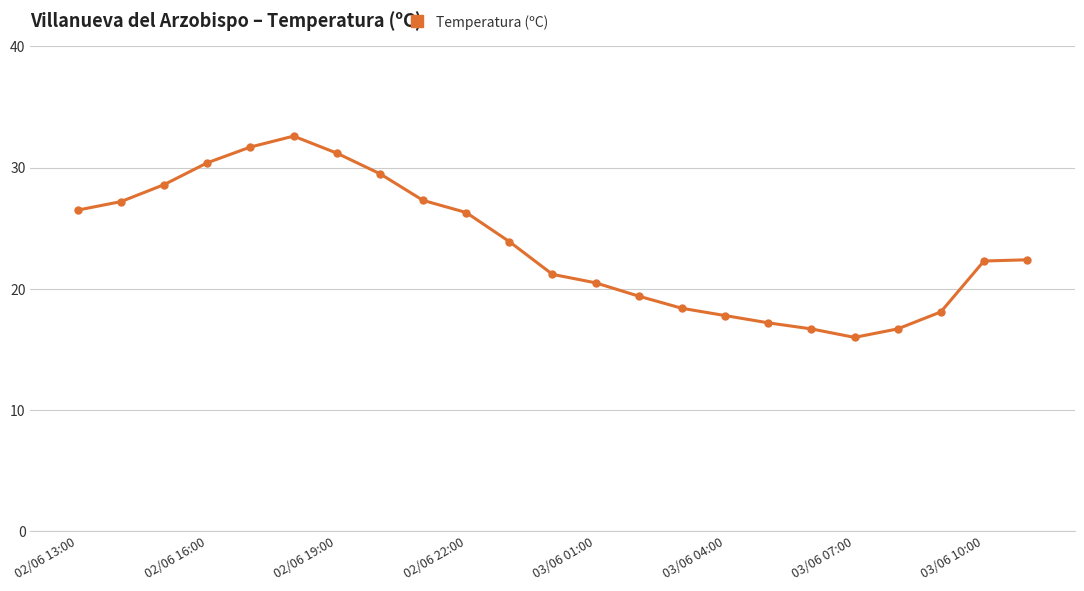

What is the smallest value displayed?

16.0